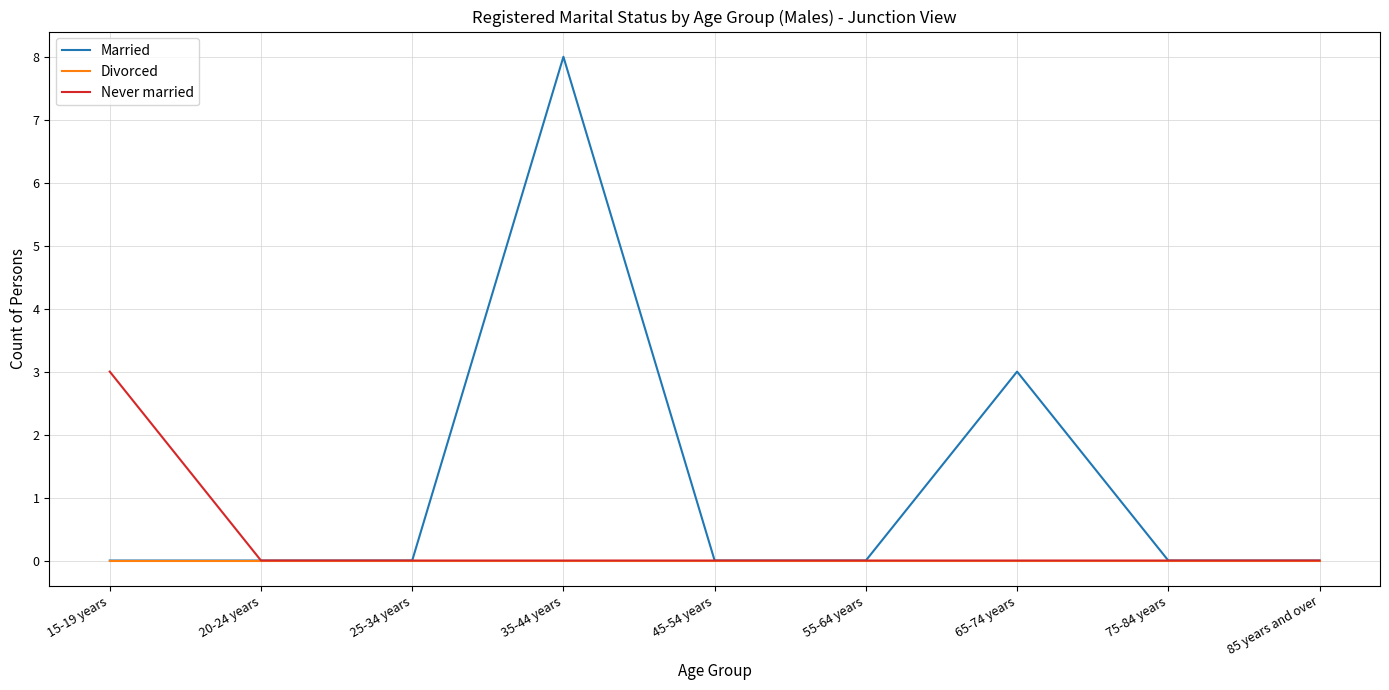

Is it true that Never married equals 0 at 55-64 years?

True